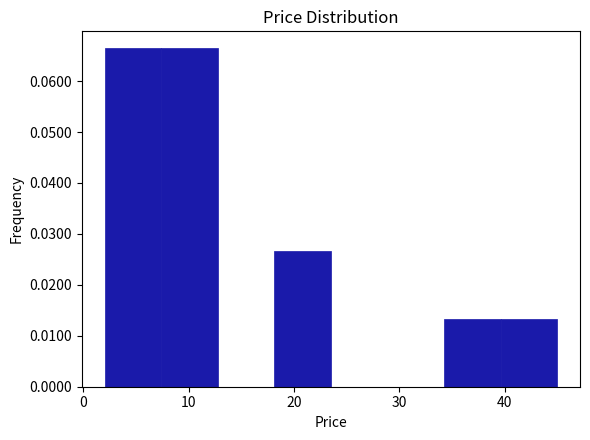

Reading left to right, list every bar in this chart as the range it spans on the x-axis followed by its height. Neither the bar edges nor the heights are printed on the chart, so give them approximately, as read against the axes.

2 to 7: 0.066
7 to 13: 0.066
13 to 18: 0
18 to 24: 0.027
24 to 29: 0
29 to 34: 0
34 to 40: 0.013
40 to 45: 0.013